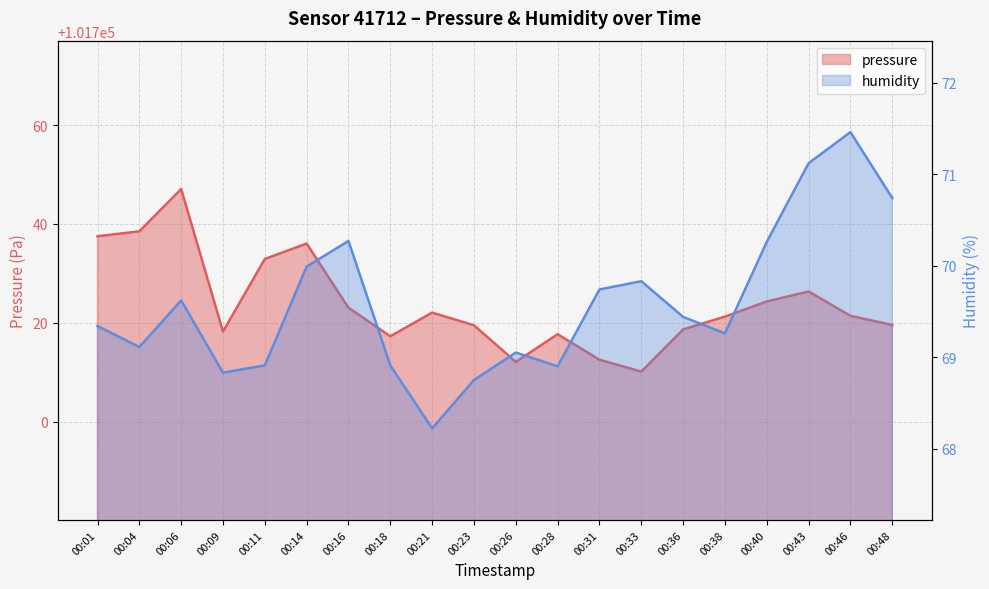

Reading left to right, transcribe all the data shown in this chart.

pressure: 101737.5	101738.5	101747.1	101718.2	101732.9	101736.0	101723.0	101717.3	101722.1	101719.5	101712.1	101717.7	101712.5	101710.1	101718.7	101721.2	101724.3	101726.3	101721.4	101719.6
humidity: 69.3	69.1	69.6	68.8	68.9	70.0	70.3	68.9	68.2	68.8	69.0	68.9	69.7	69.8	69.4	69.3	70.3	71.1	71.5	70.7